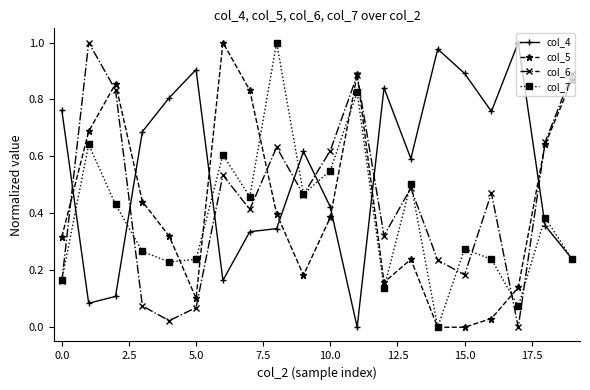

How many interior local valleys does the col_7 series have?

6